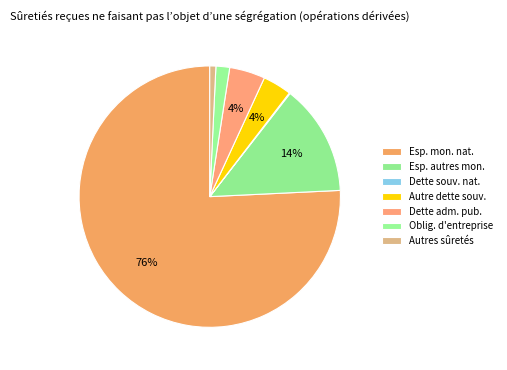

Which category accounts for the majority?

Espèces — monnaie nationale